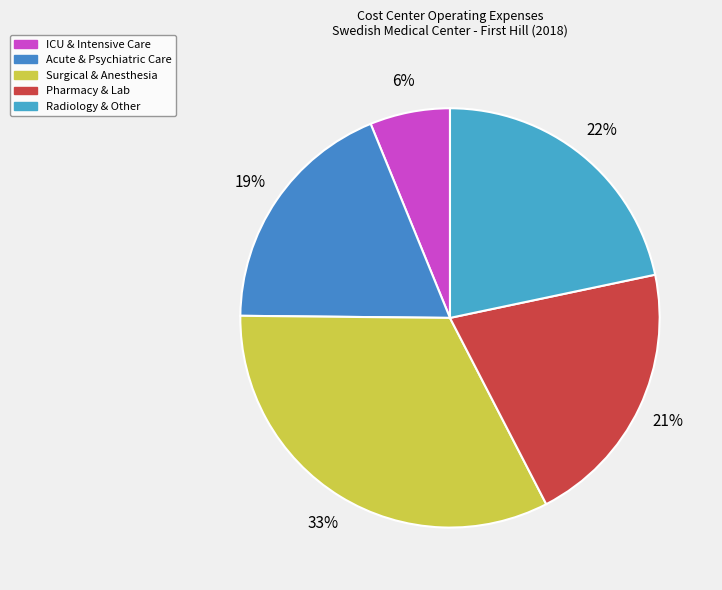

Count the number of slices in the pie.

5